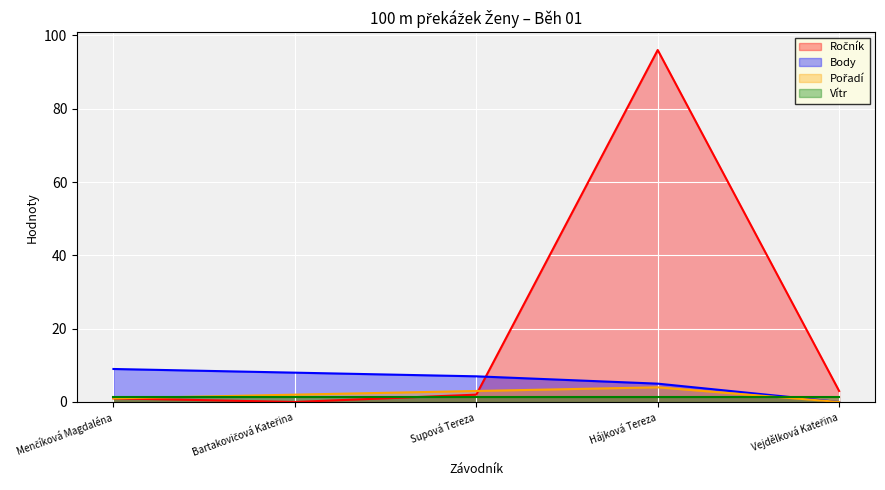

How many positive values does the Ročník series have?

4